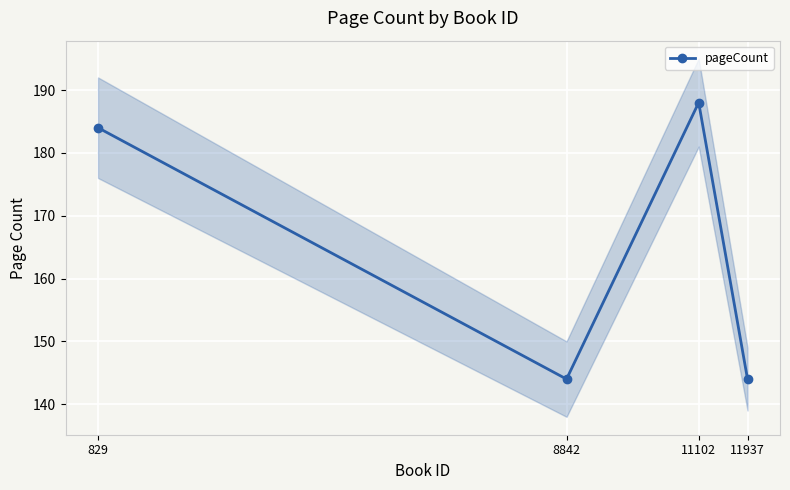

What is the sum of all values?

660